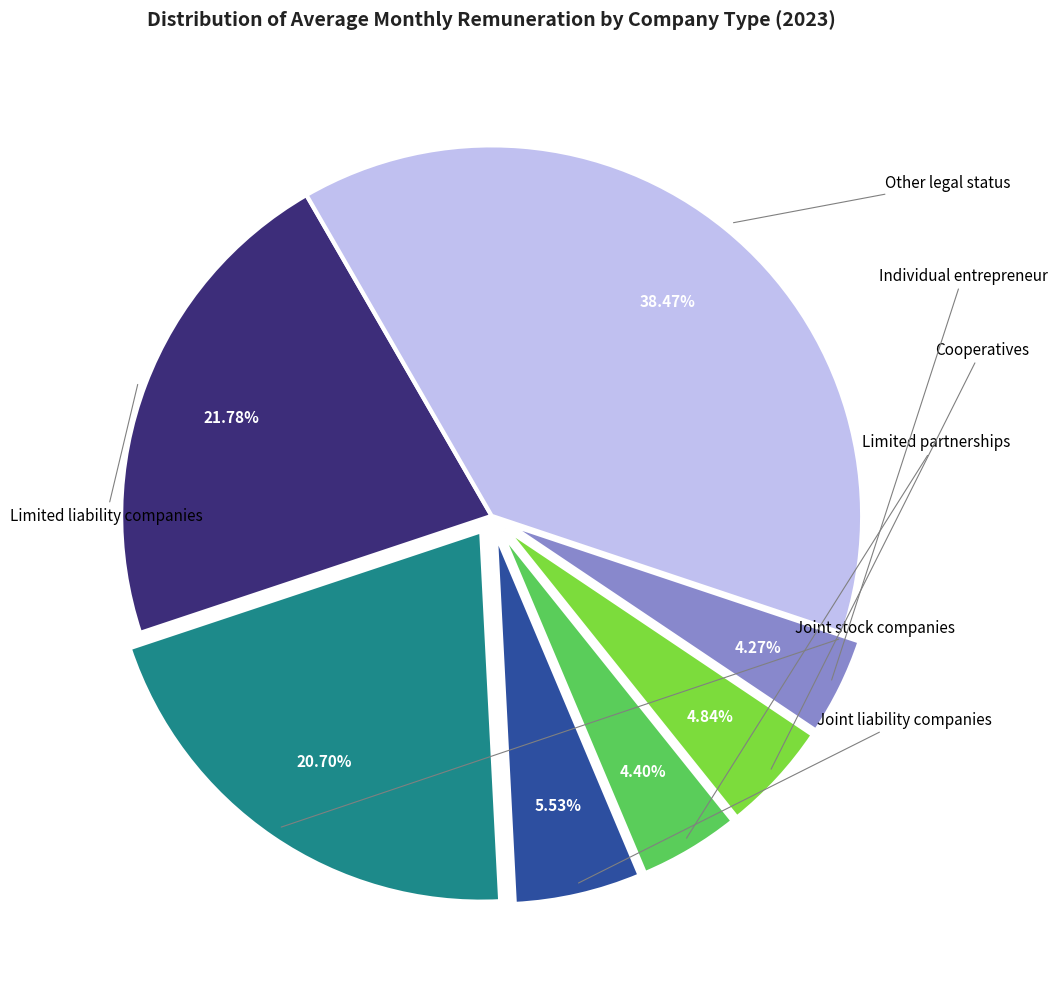

Does any single category account for the majority?

No